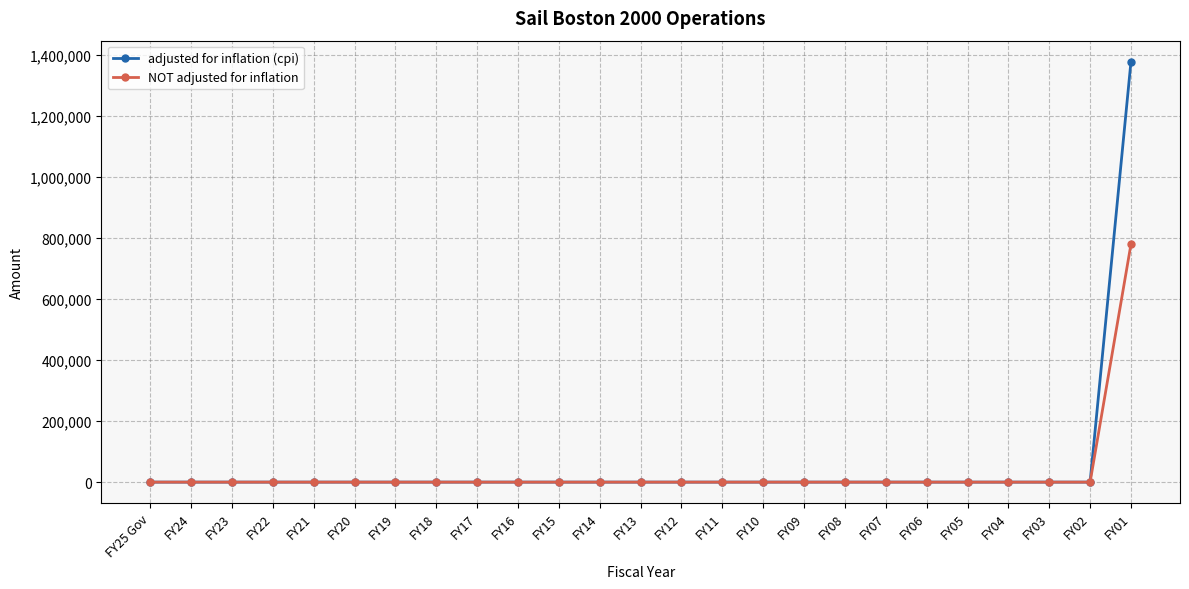

Reading left to right, list all the values displayed in this chart.

adjusted for inflation (cpi): FY25 Gov=0	FY24=0	FY23=0	FY22=0	FY21=0	FY20=0	FY19=0	FY18=0	FY17=0	FY16=0	FY15=0	FY14=0	FY13=0	FY12=0	FY11=0	FY10=0	FY09=0	FY08=0	FY07=0	FY06=0	FY05=0	FY04=0	FY03=0	FY02=0	FY01=1376877
NOT adjusted for inflation: FY25 Gov=0	FY24=0	FY23=0	FY22=0	FY21=0	FY20=0	FY19=0	FY18=0	FY17=0	FY16=0	FY15=0	FY14=0	FY13=0	FY12=0	FY11=0	FY10=0	FY09=0	FY08=0	FY07=0	FY06=0	FY05=0	FY04=0	FY03=0	FY02=0	FY01=779072